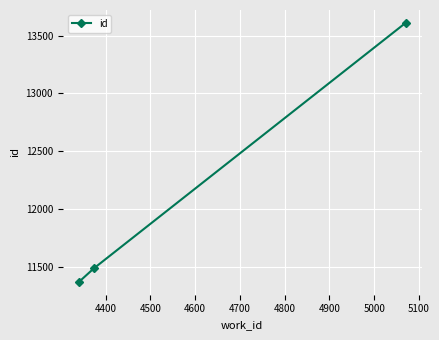

Count the number of data series in this chart.

1